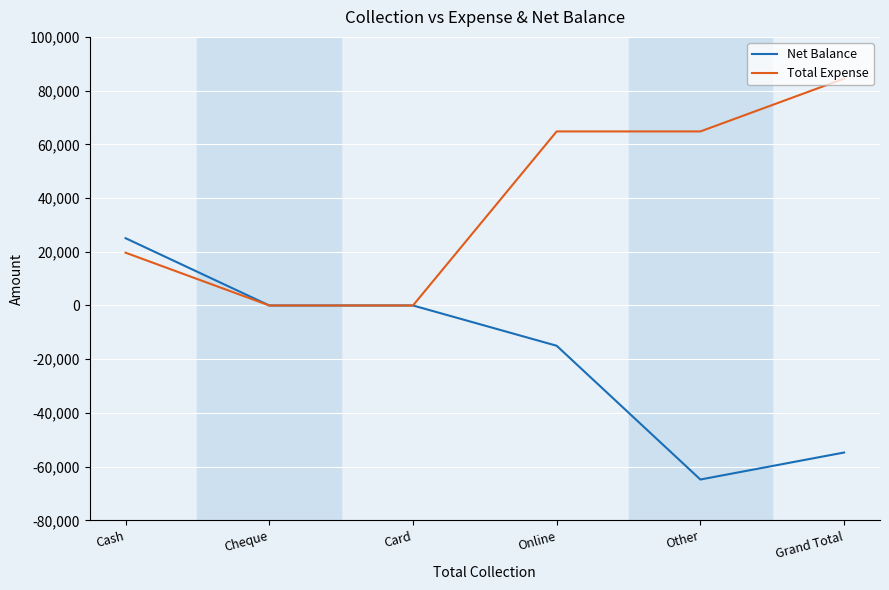

The value of Total Expense at Other is 64800. True or false?

True